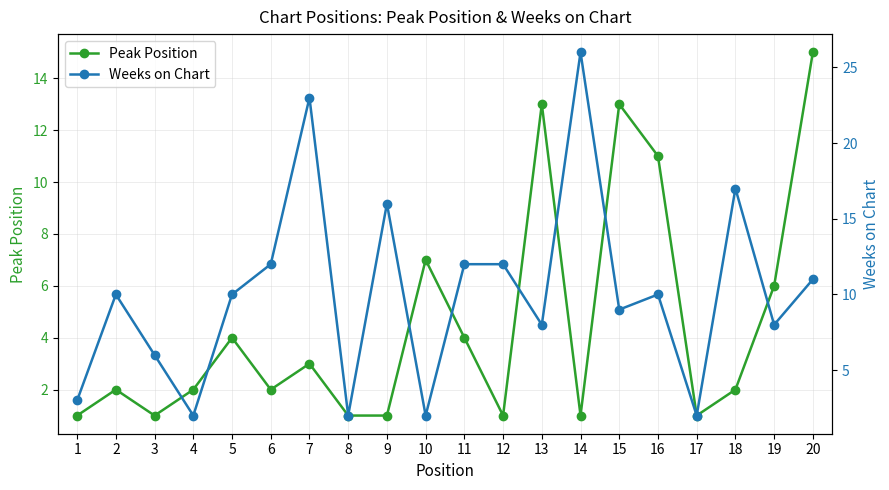

Which category has the highest value in the Peak Position series?

20